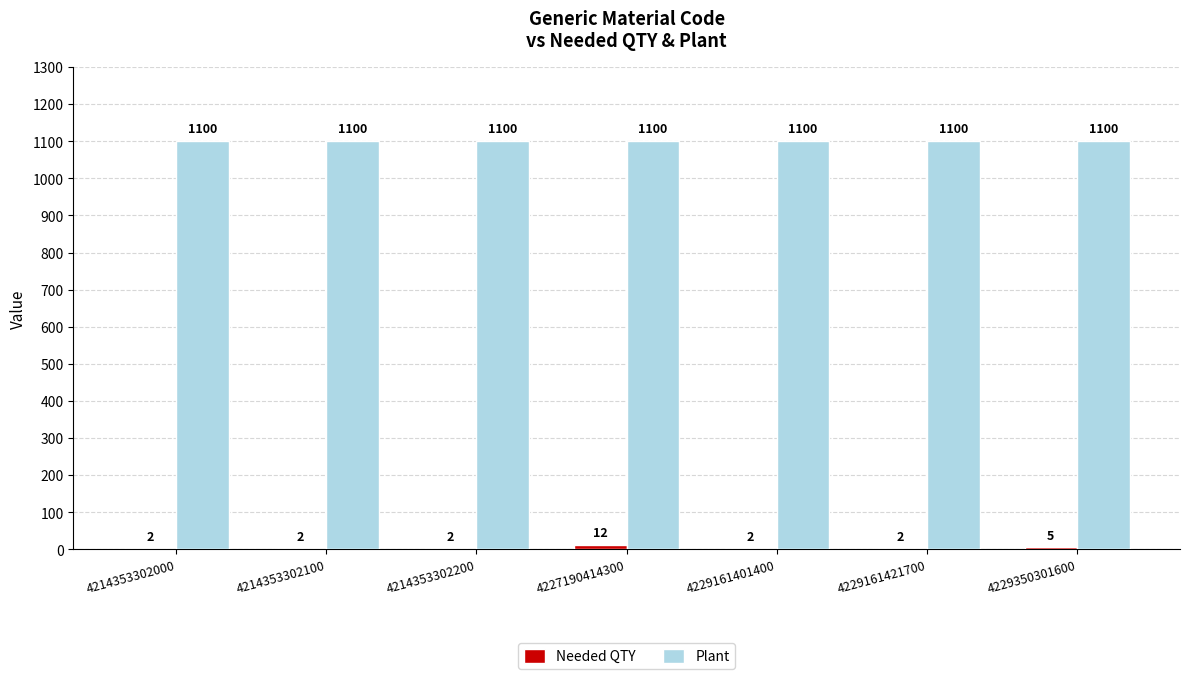

True or false: Plant has a value of 1100 at 4214353302100.

True